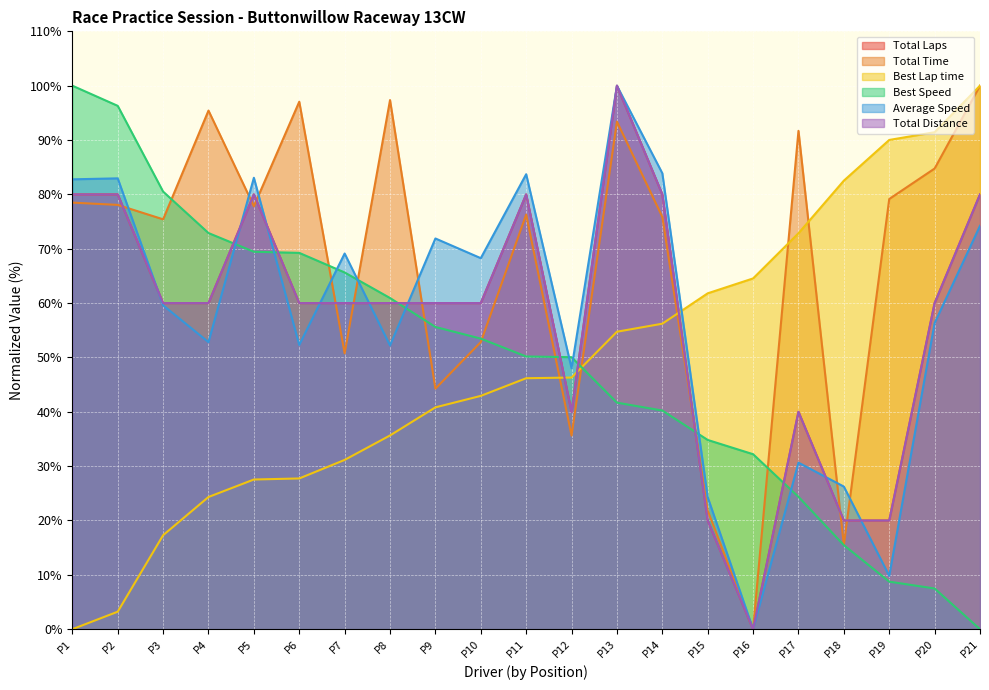

The value of Total Laps at P16 is 67.8. True or false?

False